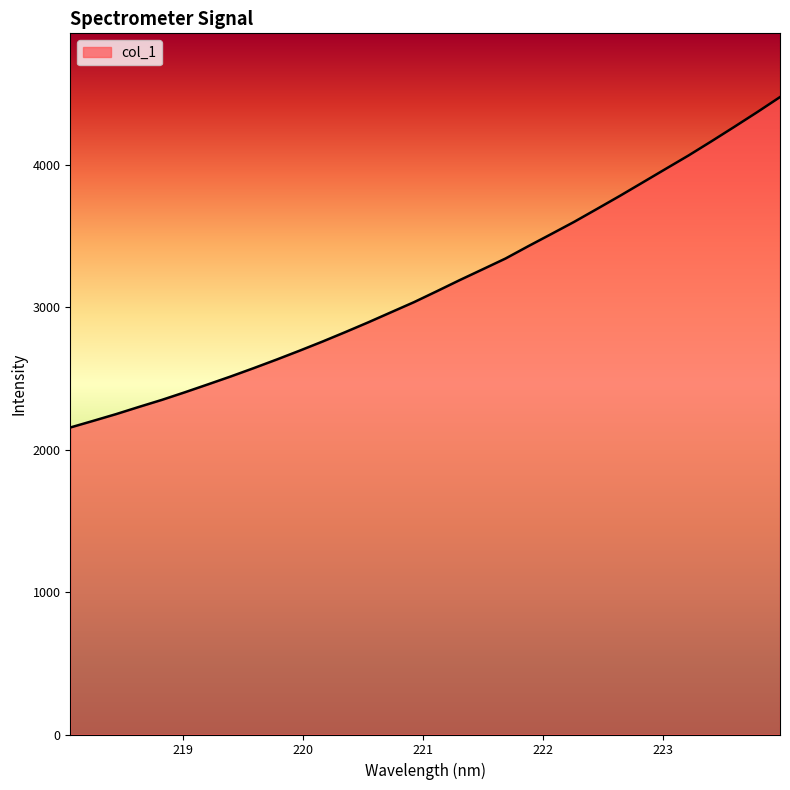

Reading left to right, extract all data points from this chart.

2155.7	2202.4	2249.8	2300.5	2349.8	2403.1	2458.2	2514.0	2572.4	2632.5	2694.7	2758.7	2825.4	2893.8	2964.8	3035.7	3112.6	3190.8	3266.3	3342.3	3429.3	3514.2	3599.8	3690.7	3782.4	3876.8	3971.6	4065.9	4165.3	4266.8	4369.9	4476.0